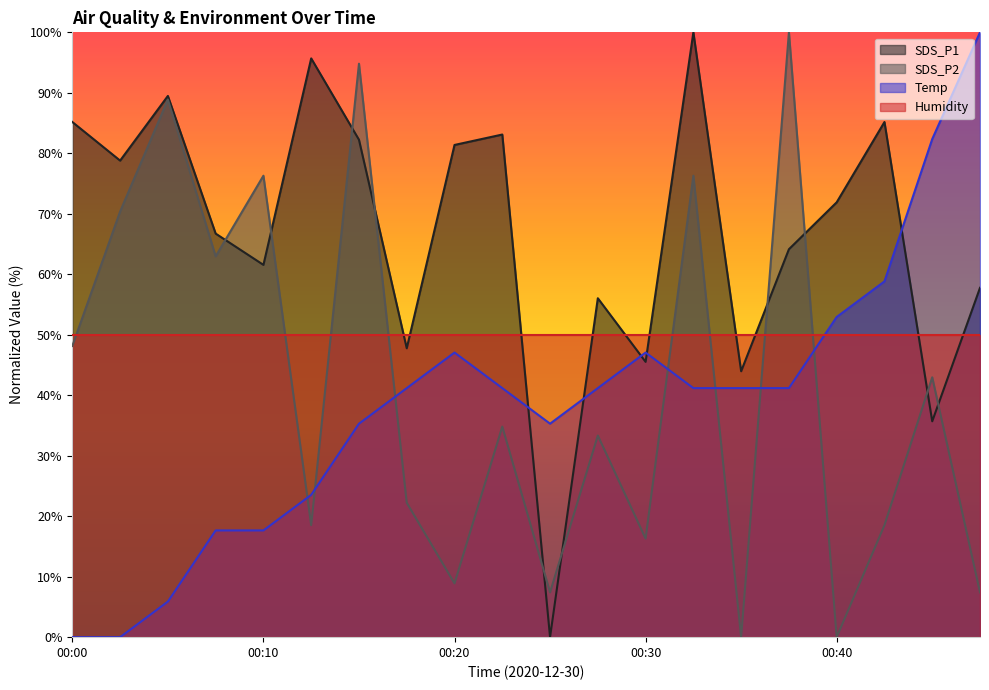

What is the greatest value displayed?

100.0